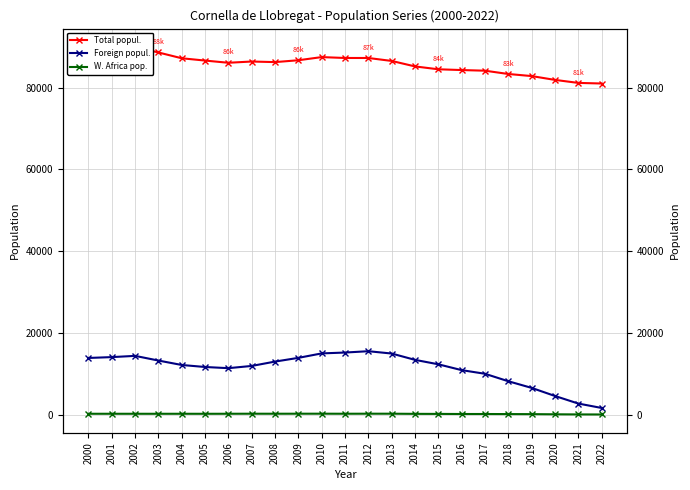

What is the value of the Total popul. point at the 17th from the left?

84289